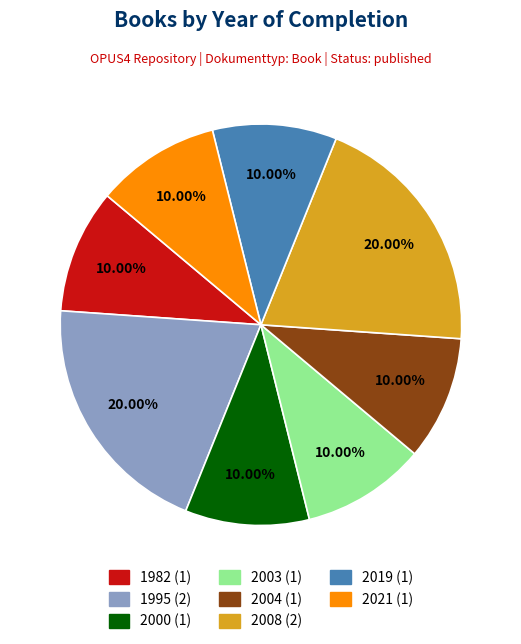

Approximately how many times larger is the value at 2019 (1) compared to 2008 (2)?

0.5